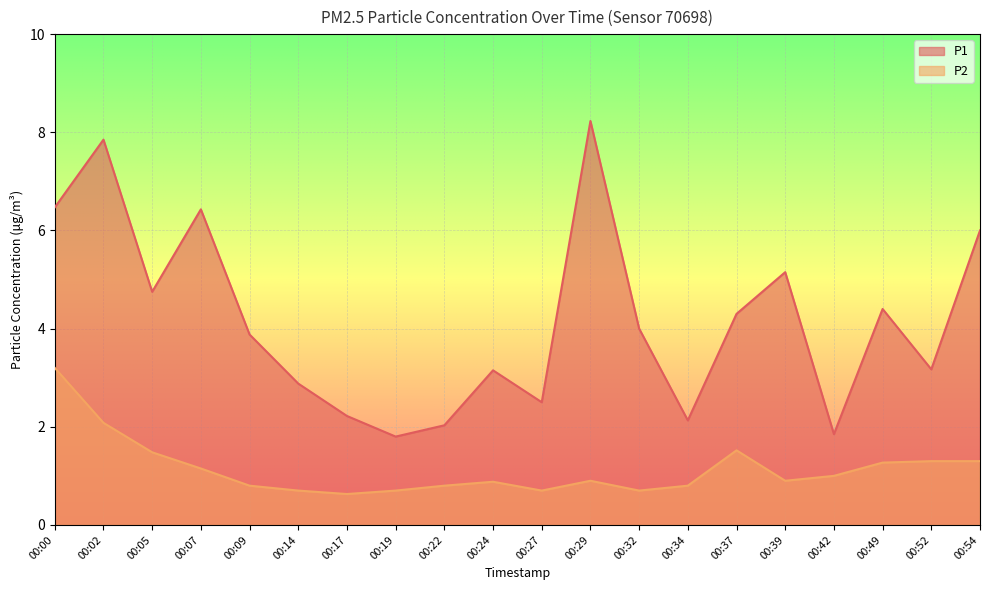

Reading right to left, list all the values displayed in this chart.

P1: 00:54=6.0	00:52=3.2	00:49=4.4	00:42=1.9	00:39=5.2	00:37=4.3	00:34=2.1	00:32=4.0	00:29=8.2	00:27=2.5	00:24=3.1	00:22=2.0	00:19=1.8	00:17=2.2	00:14=2.9	00:09=3.9	00:07=6.4	00:05=4.8	00:02=7.8	00:00=6.5
P2: 00:54=1.3	00:52=1.3	00:49=1.3	00:42=1.0	00:39=0.9	00:37=1.5	00:34=0.8	00:32=0.7	00:29=0.9	00:27=0.7	00:24=0.9	00:22=0.8	00:19=0.7	00:17=0.6	00:14=0.7	00:09=0.8	00:07=1.1	00:05=1.5	00:02=2.1	00:00=3.2